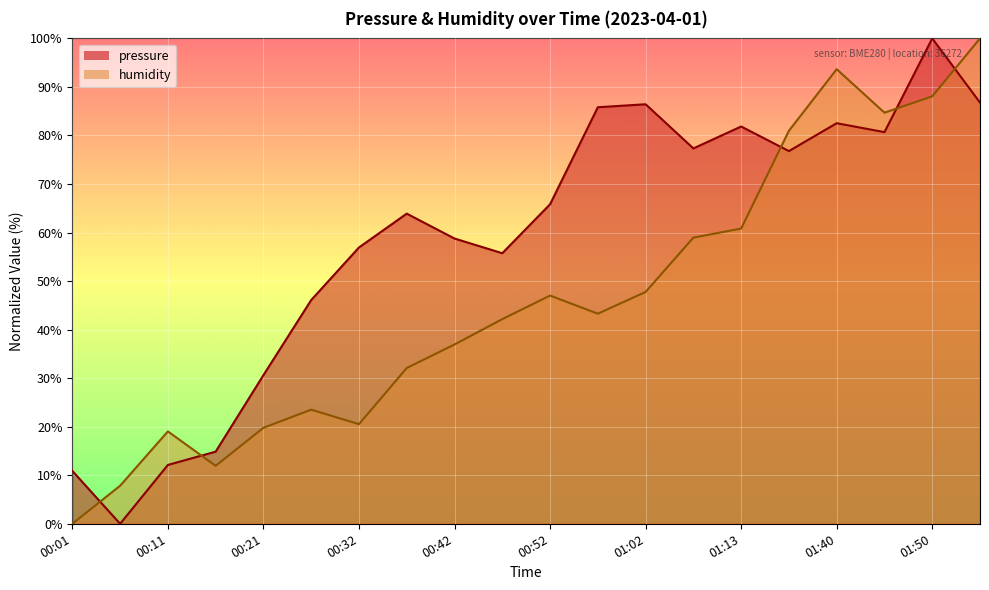

What is the label of the 9th point from the left?

00:42